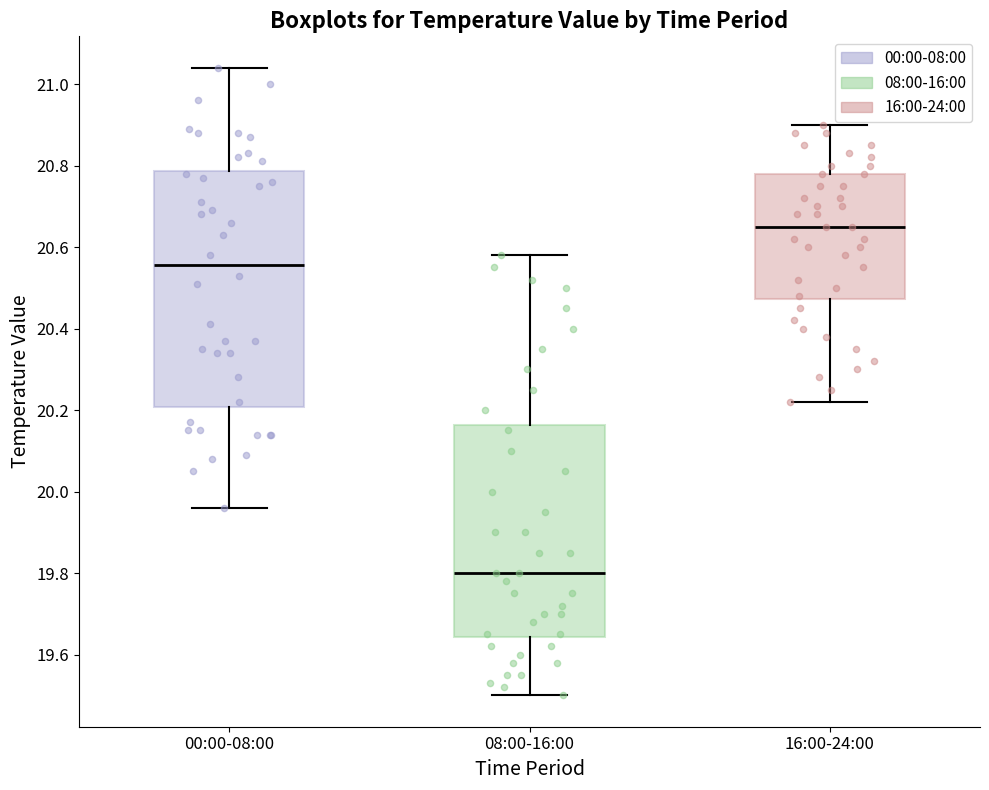

Reading left to right, transcribe this box plot: for each box, give where its median line is, the range the box spans, and where its two whiskers end, as read against the y-axis. The values are not printed on the chart, so give them approximately, as read against the axis.

00:00-08:00: median 20.56, box 20.20 to 20.78, whiskers 19.96 to 21.04
08:00-16:00: median 19.80, box 19.64 to 20.16, whiskers 19.50 to 20.58
16:00-24:00: median 20.66, box 20.48 to 20.78, whiskers 20.22 to 20.90